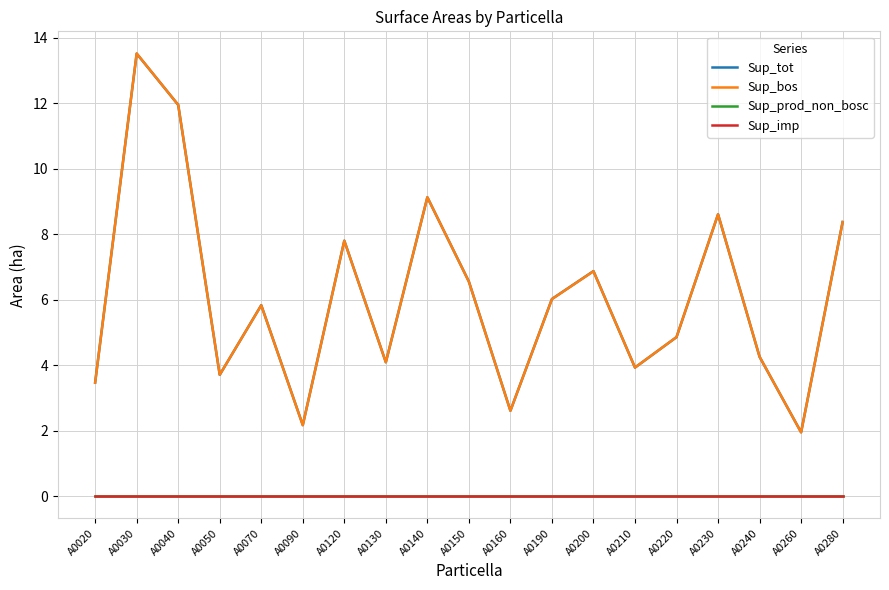

Does the chart have visible grid lines?

Yes